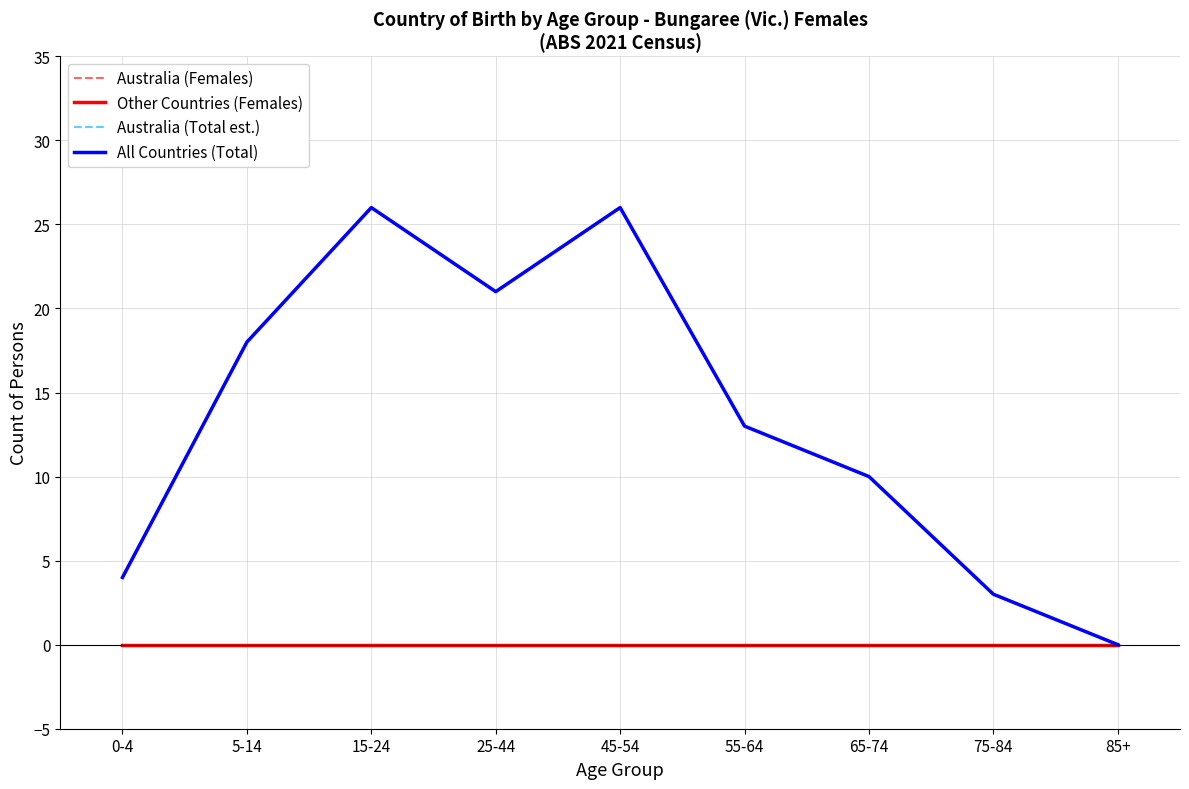

Does the chart display data point markers on the line(s)?

No